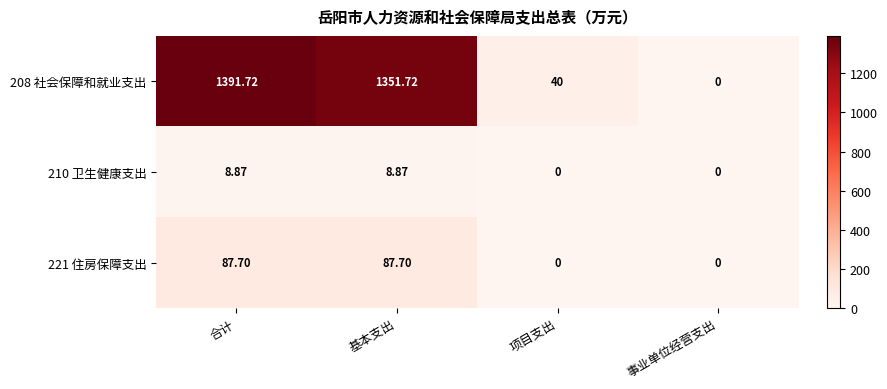

At which label is 208 社会保障和就业支出 closest to 695?

项目支出